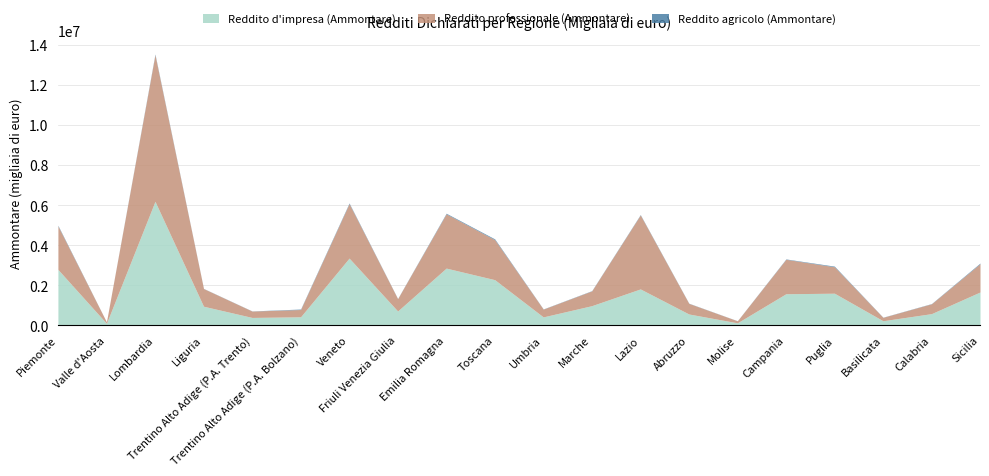

Is it true that Reddito professionale (Ammontare) equals 1322426 at Puglia?

True